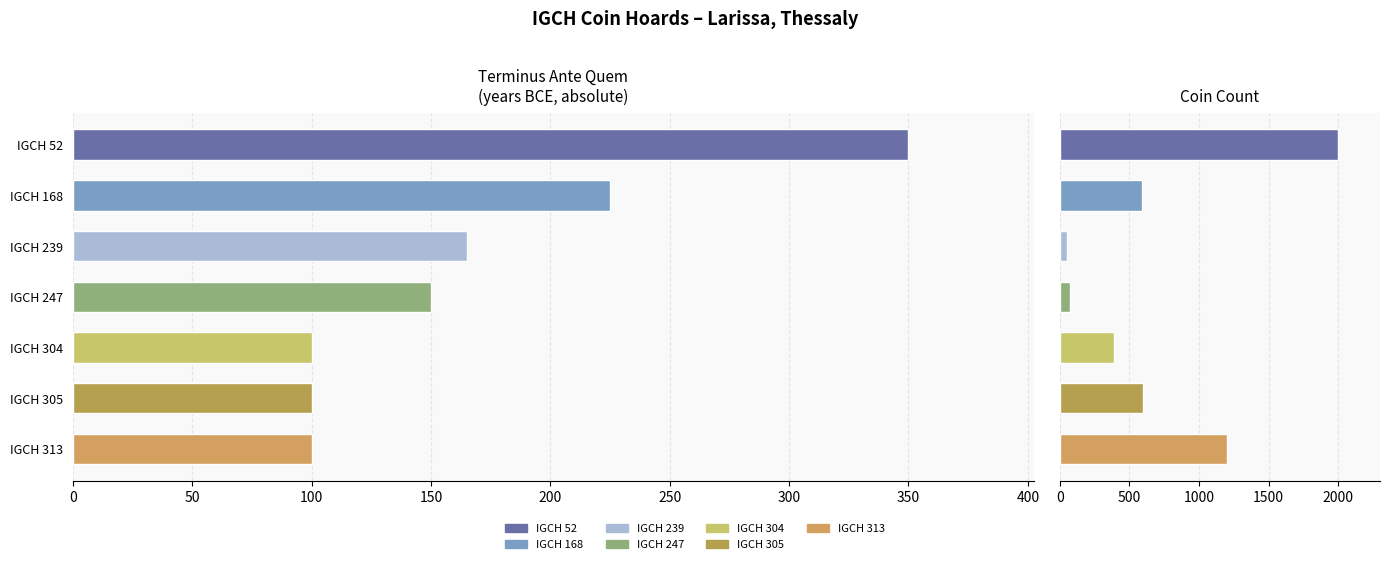

Count the number of categories in the chart.

7